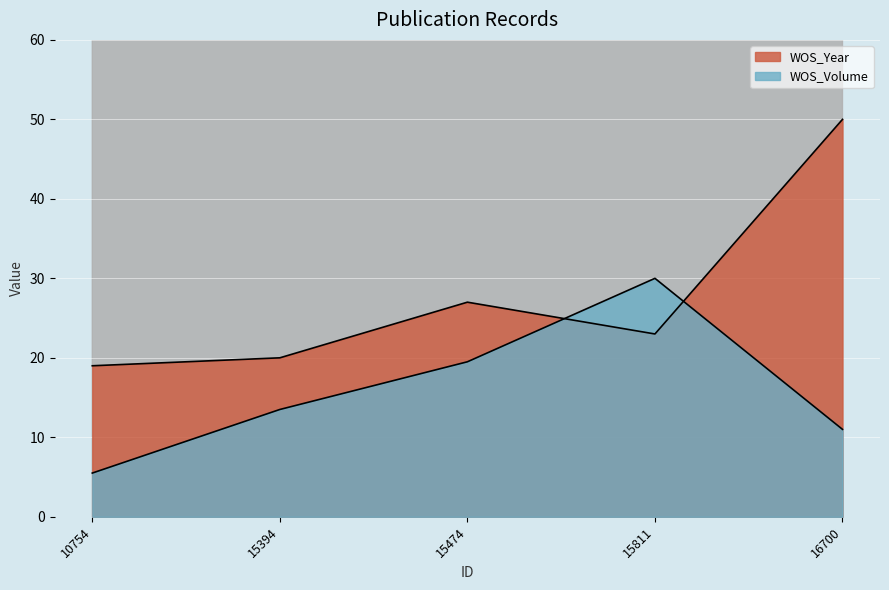

How many interior local peaks does the WOS_Volume series have?

1